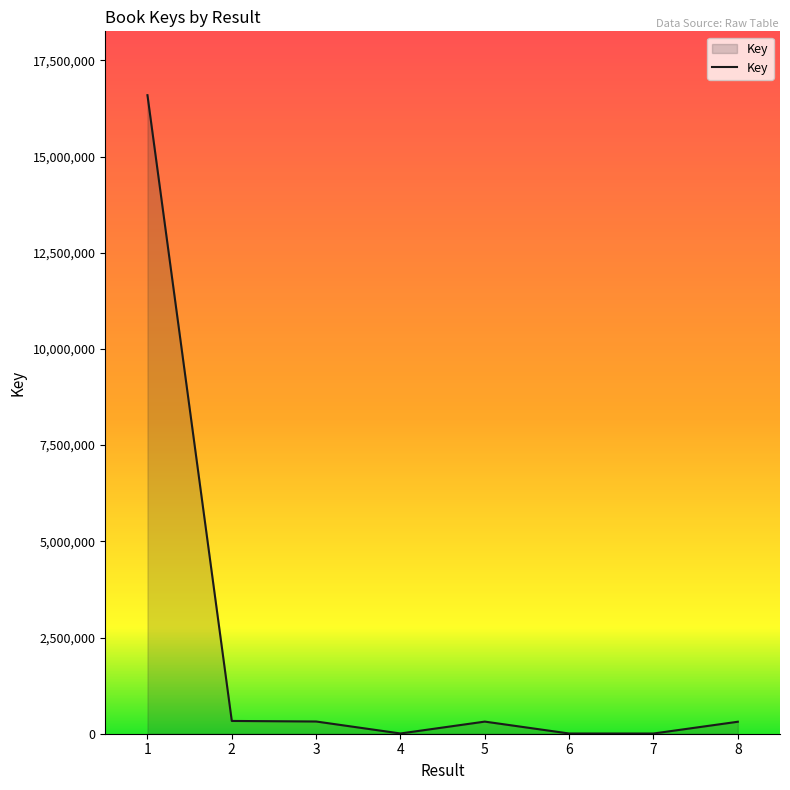

At which category does the chart reach its peak across all series?

1